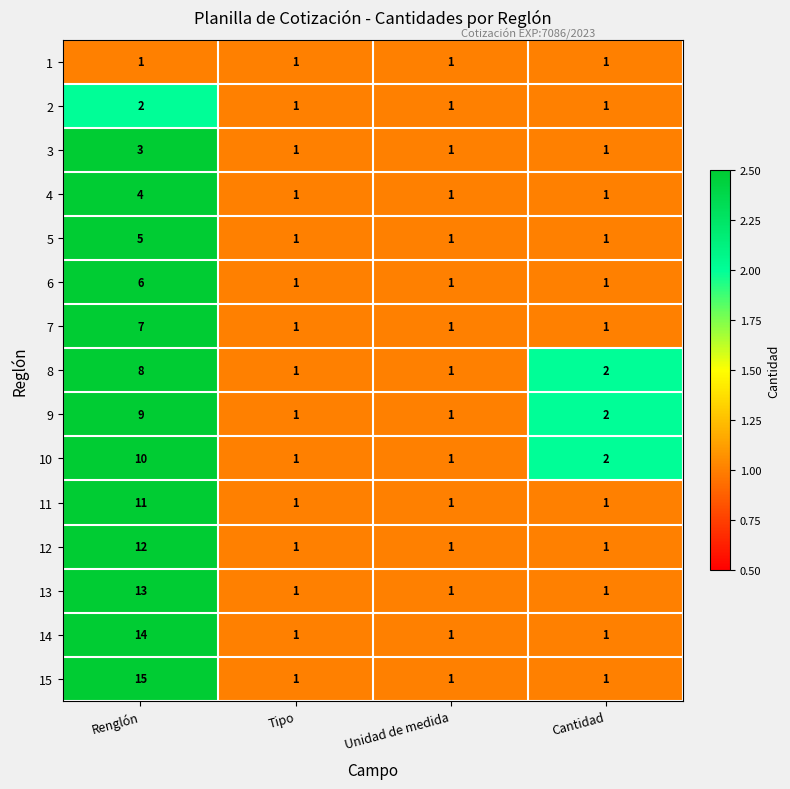

The value of 9 at Cantidad is 2. True or false?

True